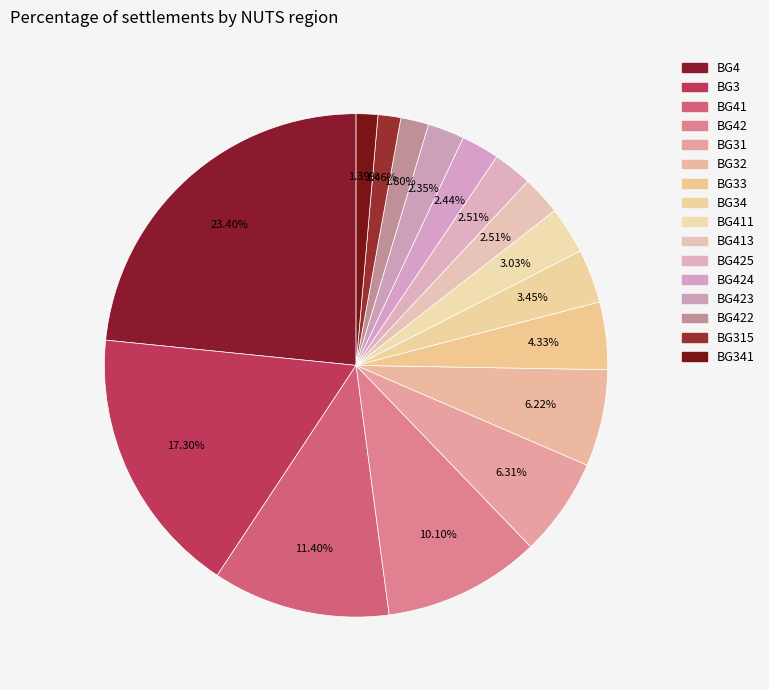

Which slice is the largest?

BG4